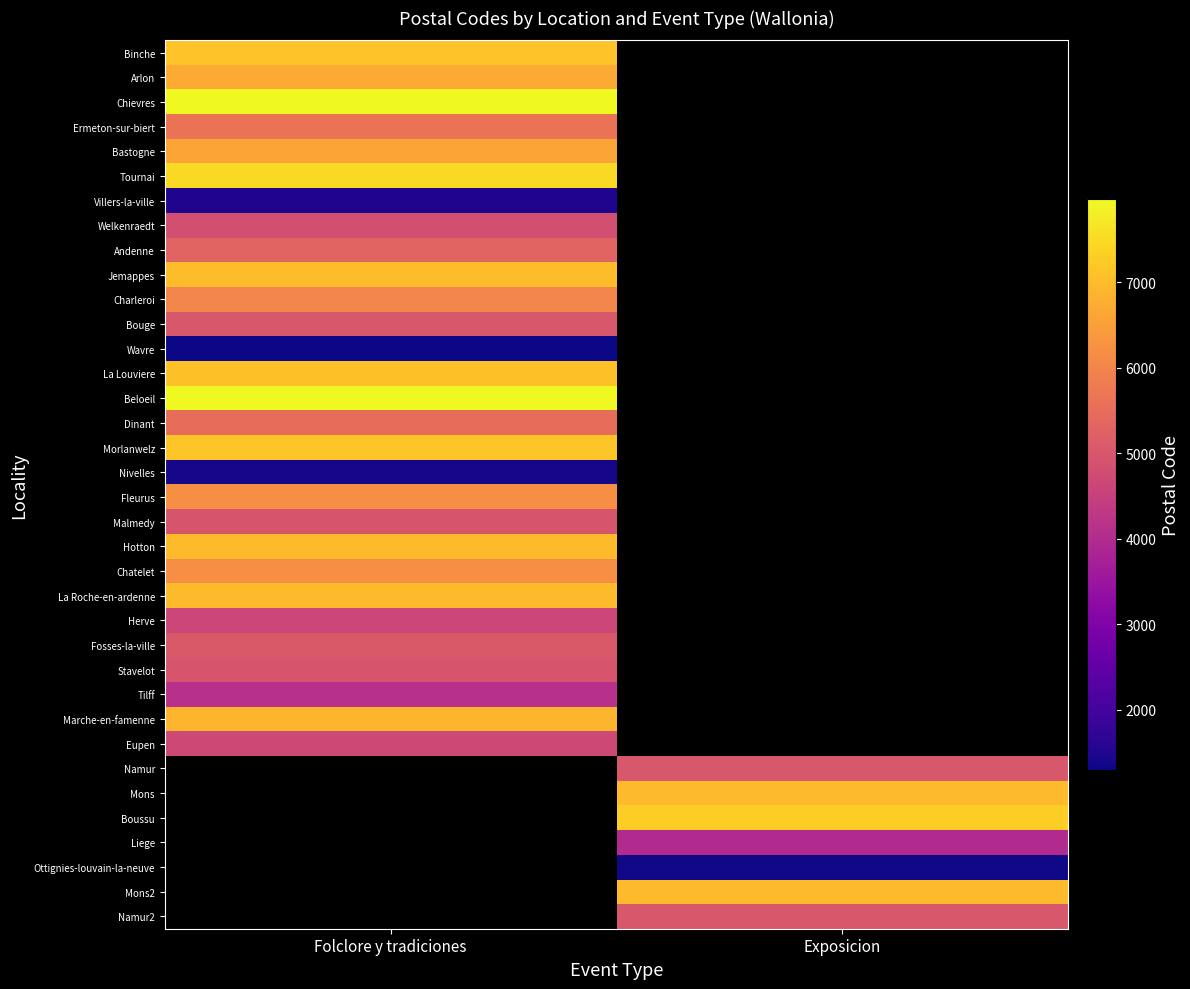

What is the greatest value displayed?

7970.0